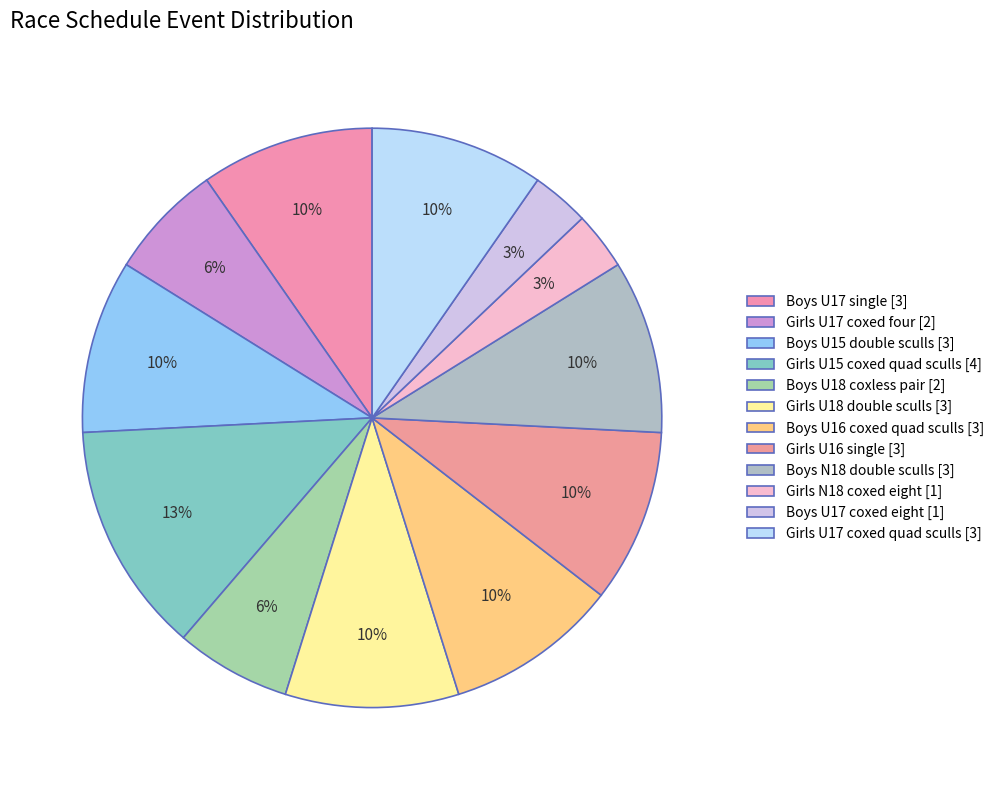

Count the number of slices in the pie.

12